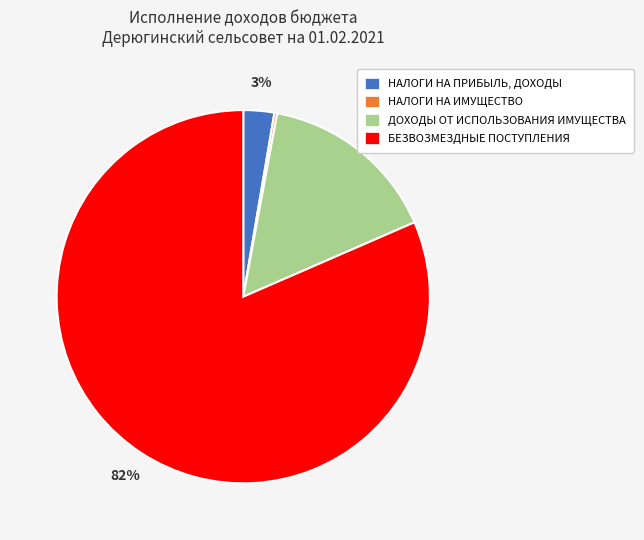

Does БЕЗВОЗМЕЗДНЫЕ ПОСТУПЛЕНИЯ account for over 50% of the chart?

Yes